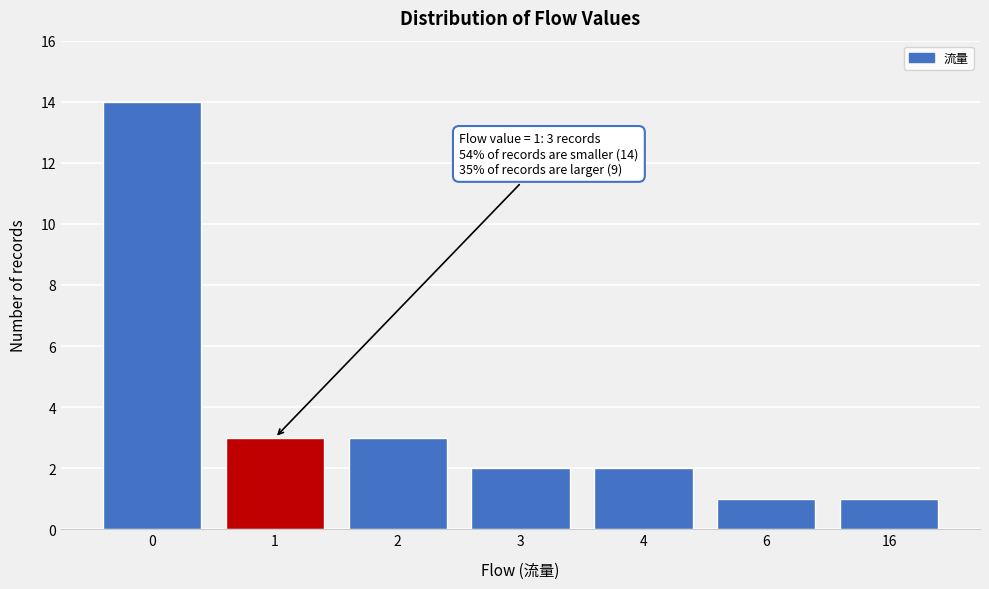

Reading right to left, what are all the values shown in this chart?

16=1	6=1	4=2	3=2	2=3	1=3	0=14